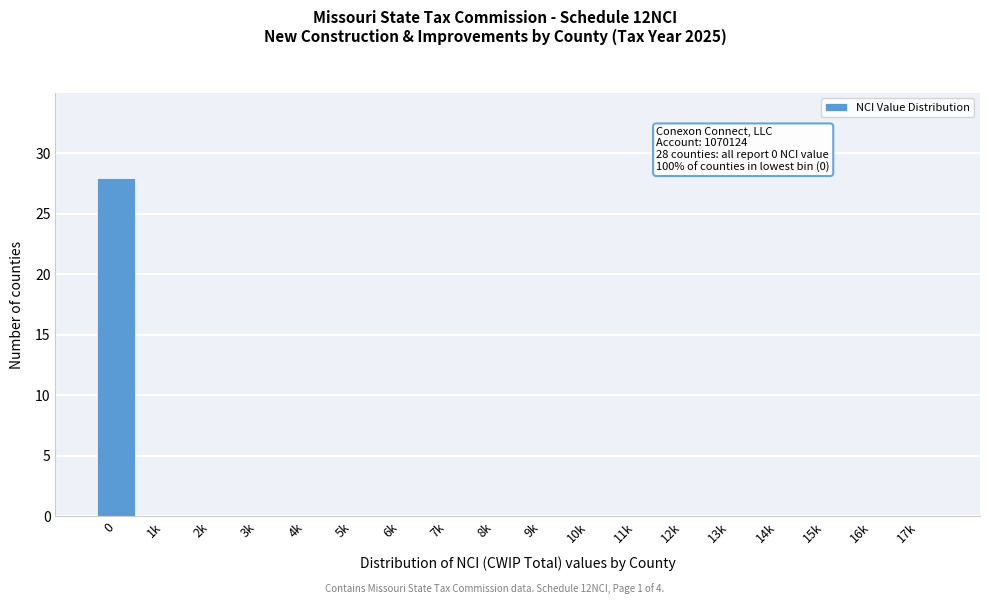

Reading left to right, what are all the values shown in this chart?

0=28	1k=0	2k=0	3k=0	4k=0	5k=0	6k=0	7k=0	8k=0	9k=0	10k=0	11k=0	12k=0	13k=0	14k=0	15k=0	16k=0	17k=0